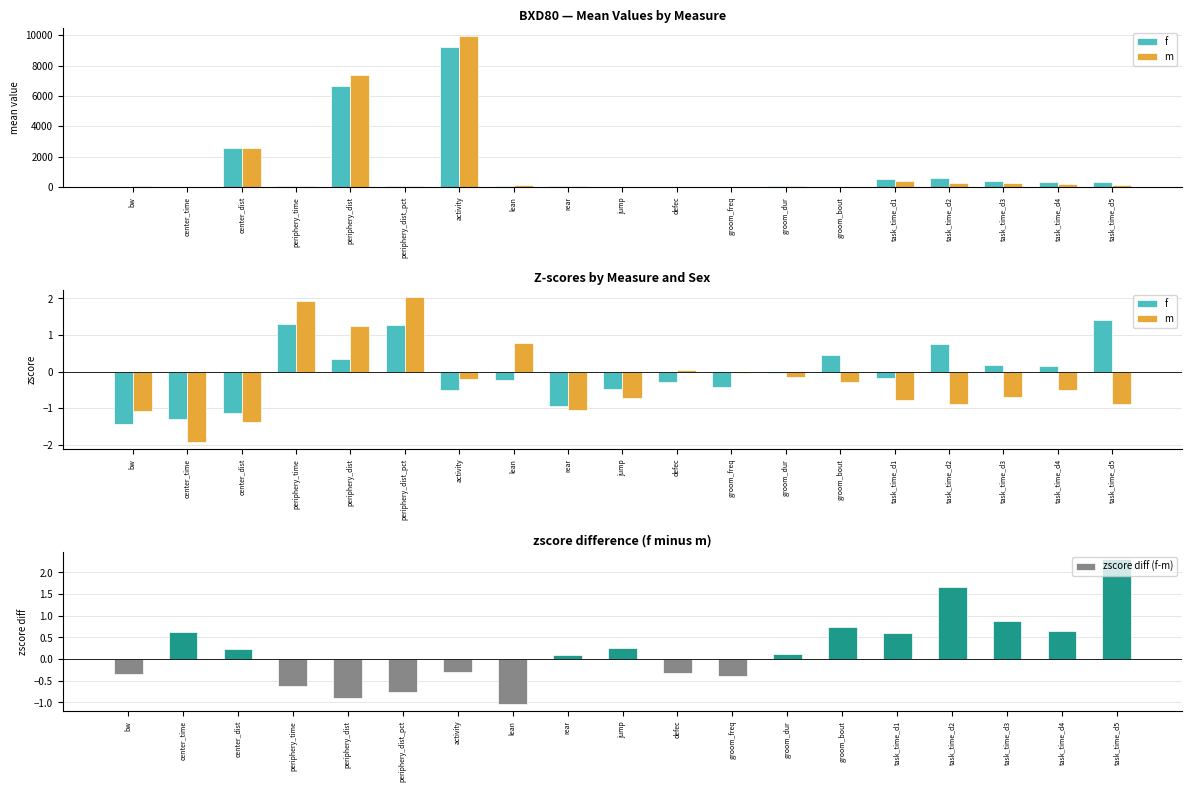

At which label does f first exceed 0?

periphery_time